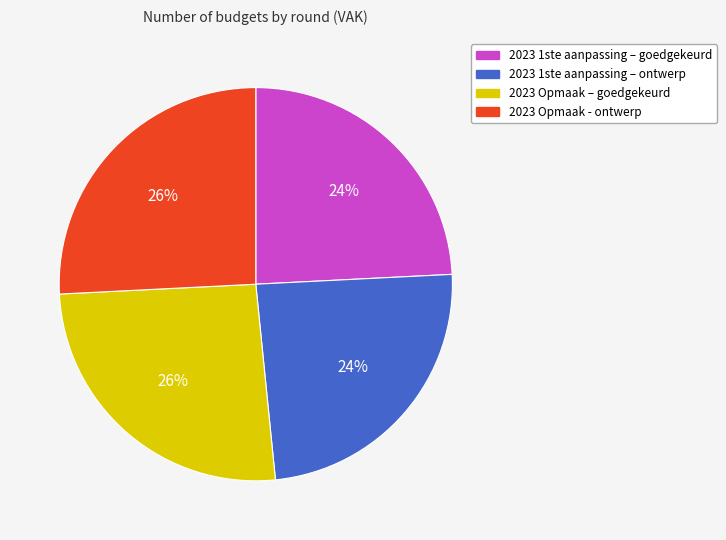

To the nearest percent, what percentage of the pie is 2023 Opmaak – goedgekeurd?

26%